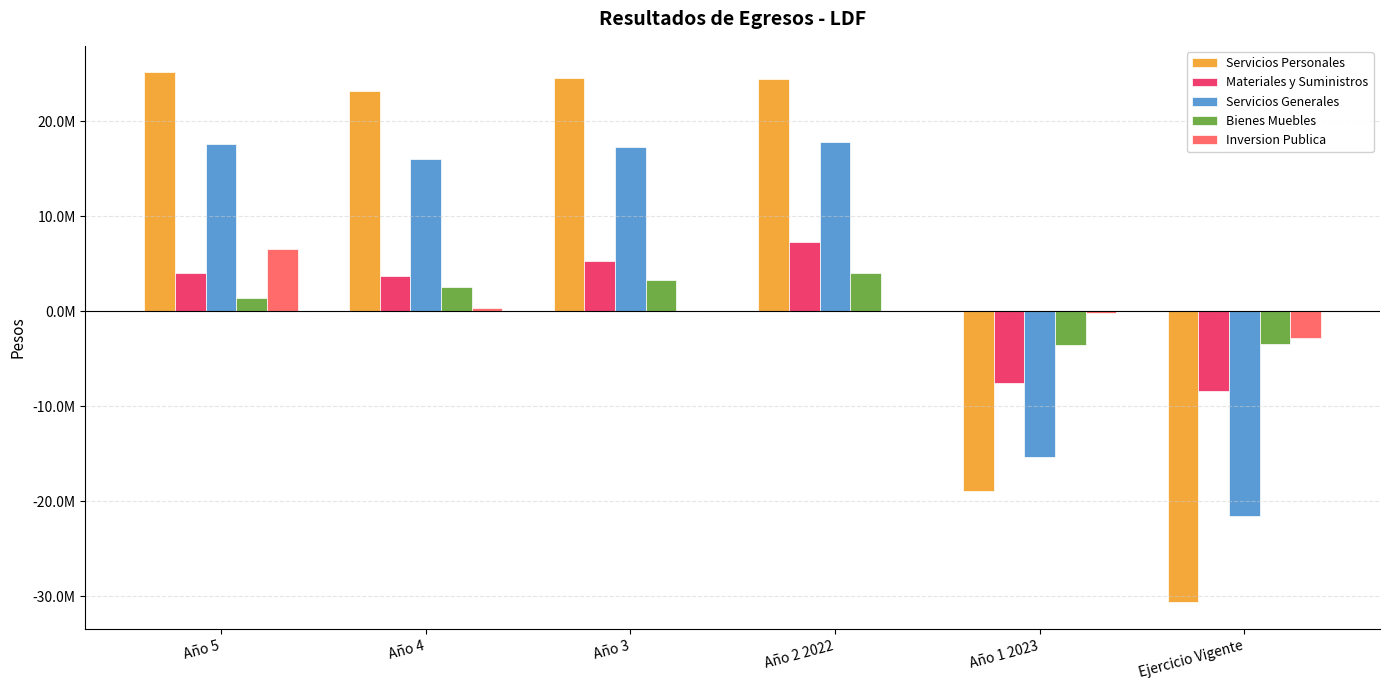

Reading right to left, extract all data points from this chart.

Servicios Personales: -30634682.5	-18902140.3	24448948.1	24584535.4	23225179.3	25163864.1
Materiales y Suministros: -8389942.8	-7500820.7	7258317.1	5330786.8	3752896.5	4075200.0
Servicios Generales: -21504190.4	-15296226.2	17792579.5	17311895.0	15997861.4	17589051.3
Bienes Muebles: -3458713.3	-3522048.4	4077766.1	3257405.9	2577688.6	1457900.0
Inversion Publica: -2765107.2	-216099.7	42155.2	0.0	326322.3	6586100.0